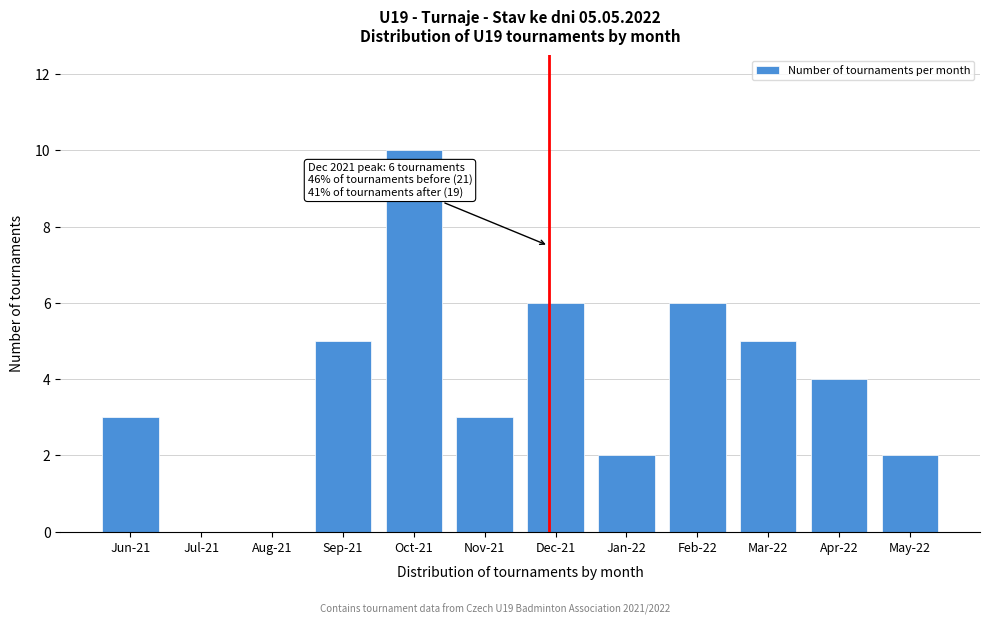

Reading left to right, list all the values displayed in this chart.

Jun-21=3	Jul-21=0	Aug-21=0	Sep-21=5	Oct-21=10	Nov-21=3	Dec-21=6	Jan-22=2	Feb-22=6	Mar-22=5	Apr-22=4	May-22=2